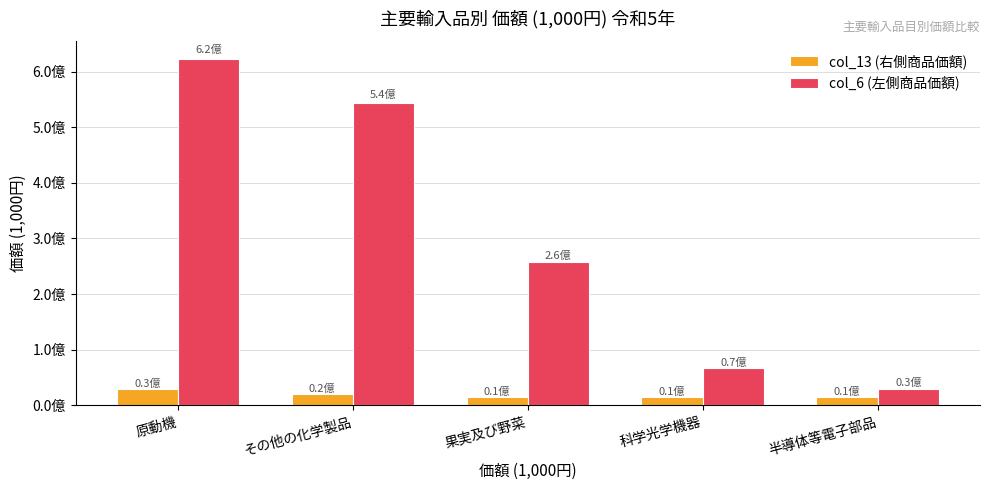

List the series in order of their peak value, highest first.

col_6 (左側商品価額), col_13 (右側商品価額)